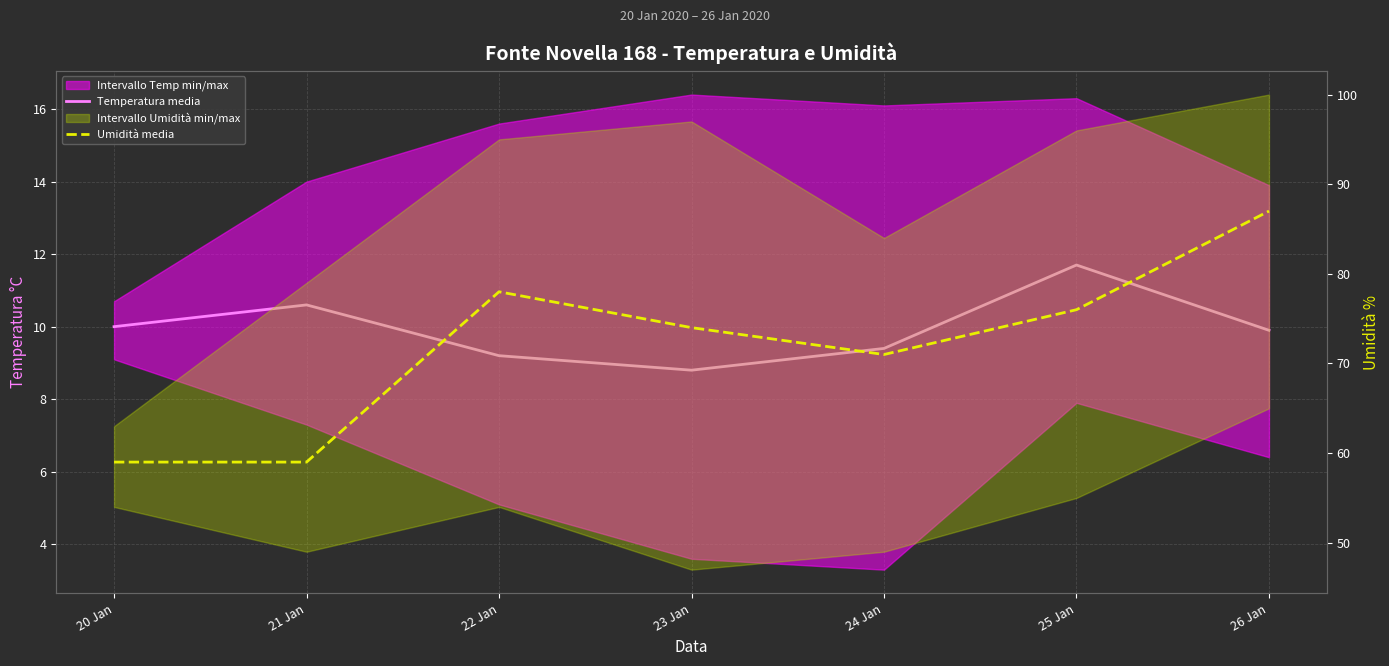

In Temperatura media, how many points are lower than both neighbors (excluding endpoints)?

1